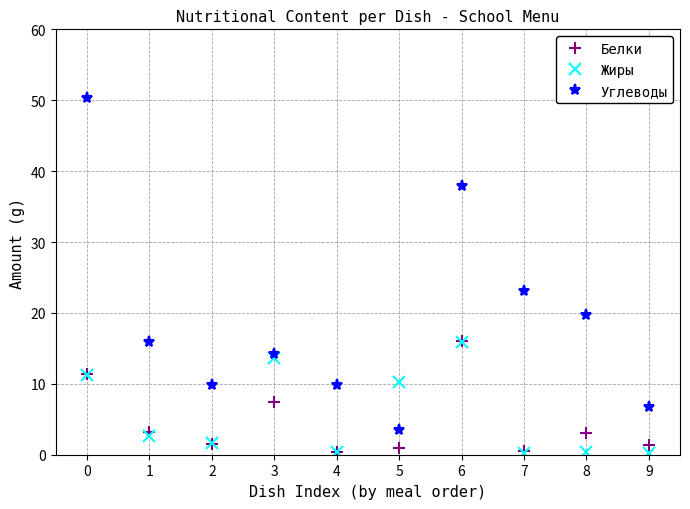

True or false: Углеводы and Белки intersect in this chart.

False